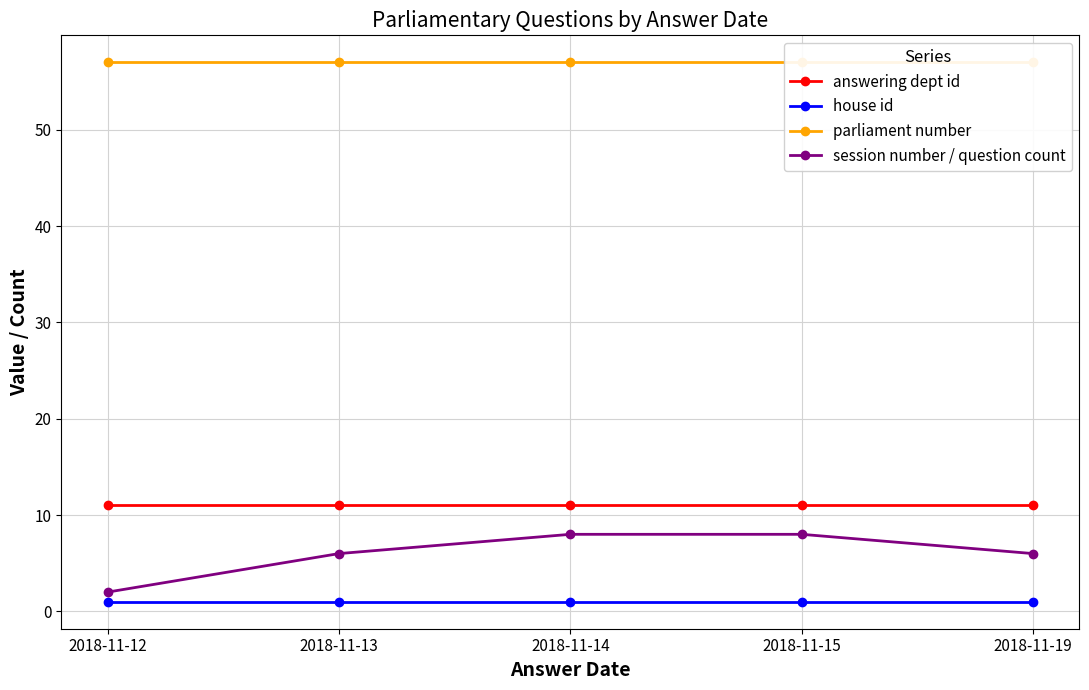

True or false: session number / question count and parliament number intersect in this chart.

False